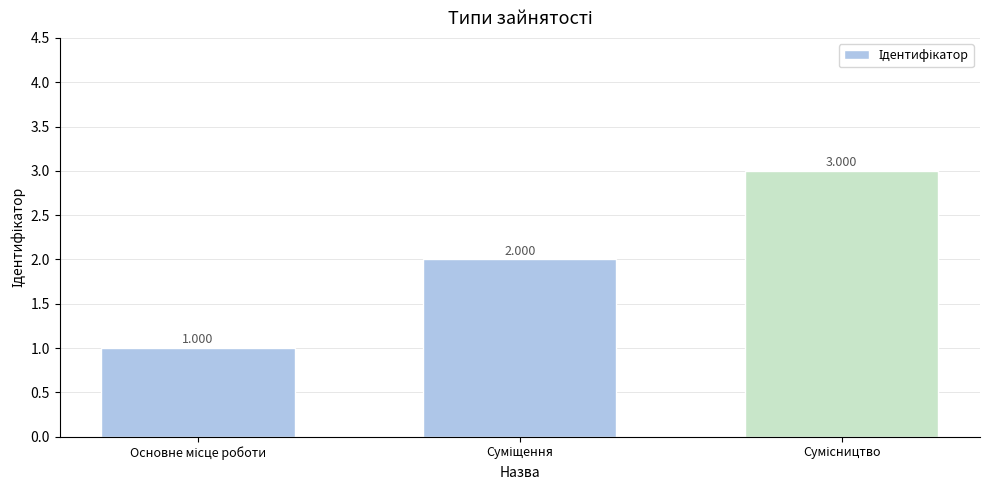

How many bars are there in total?

3